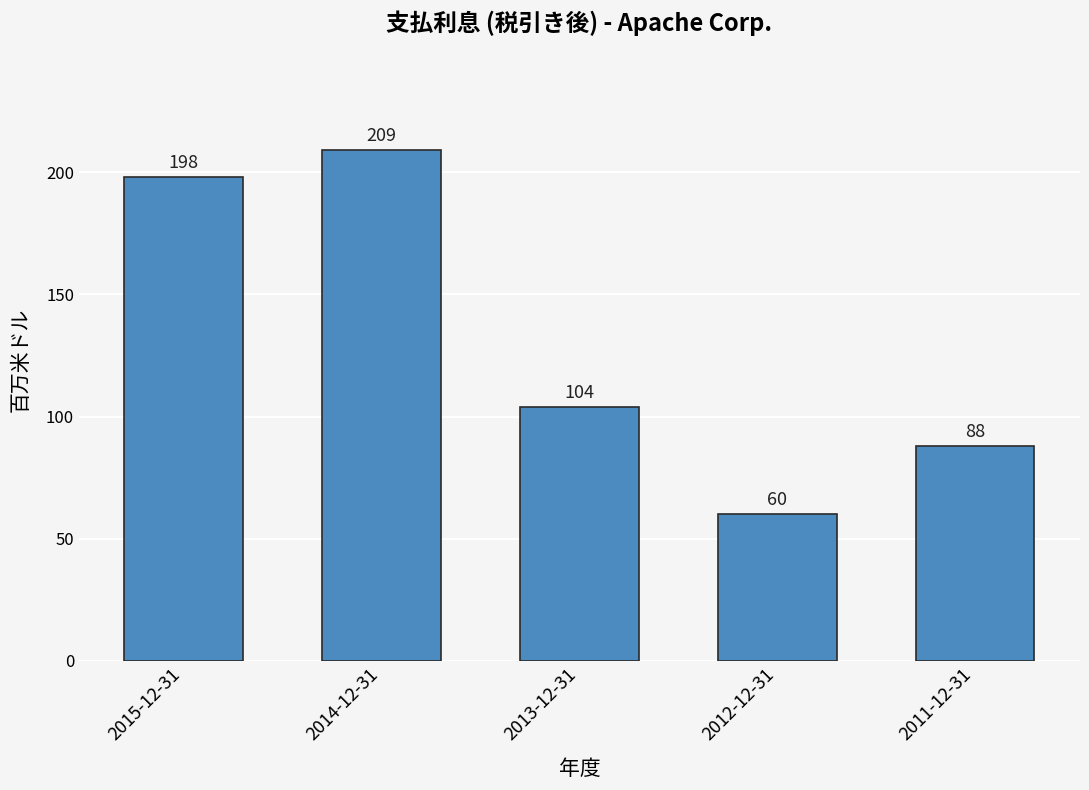

What is the value of the 1st bar from the left?

198